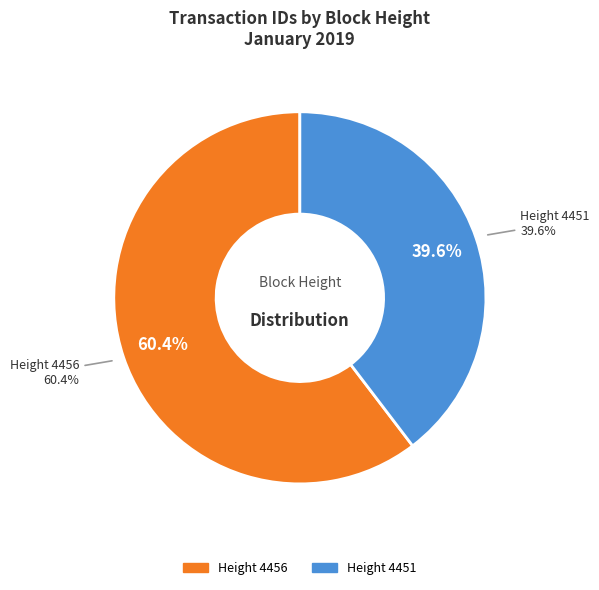

What is the majority slice?

Height 4456